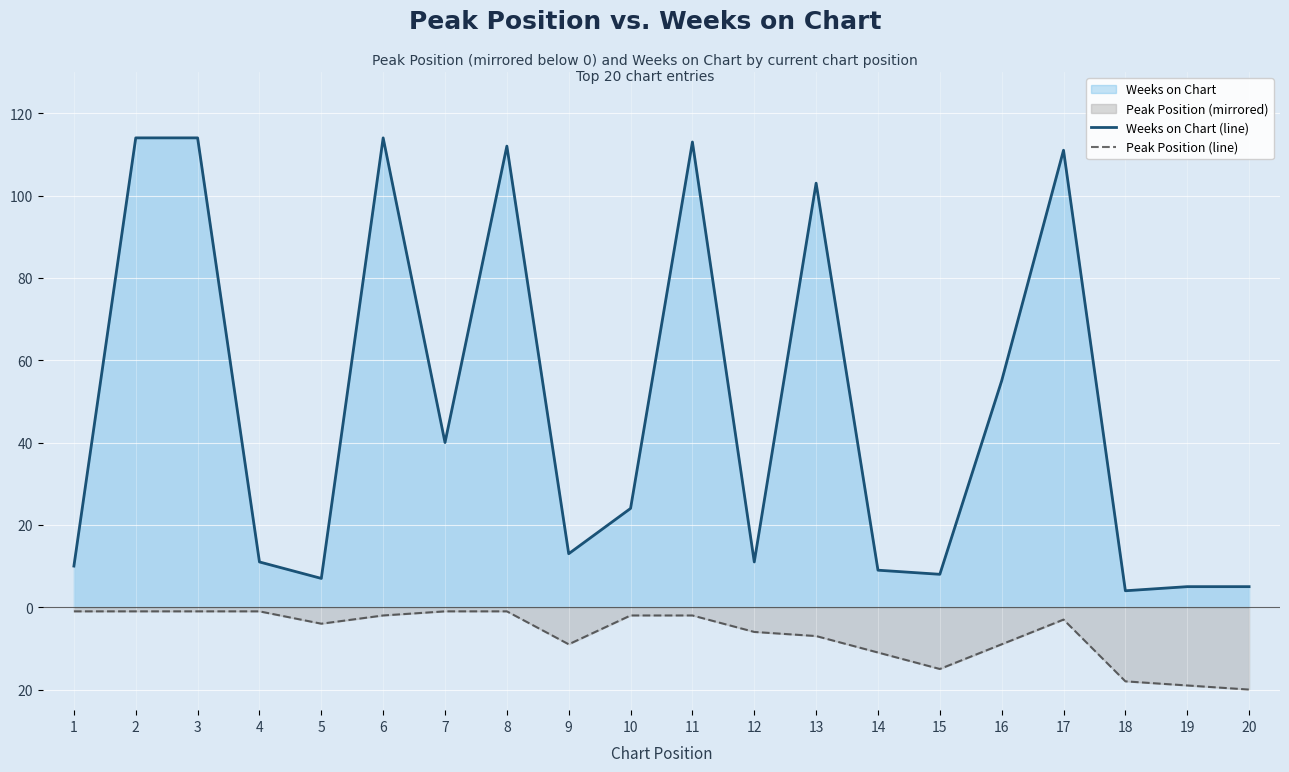

True or false: Weeks on Chart (line) has more than 0 interior local peaks.

True